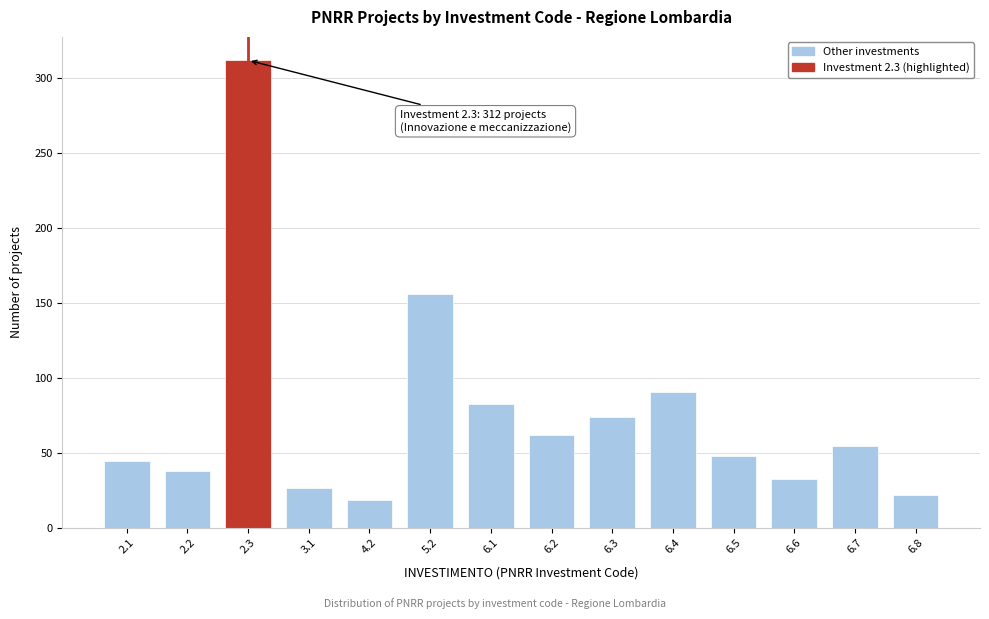

Reading left to right, list all the values displayed in this chart.

45	38	312	27	19	156	83	62	74	91	48	33	55	22